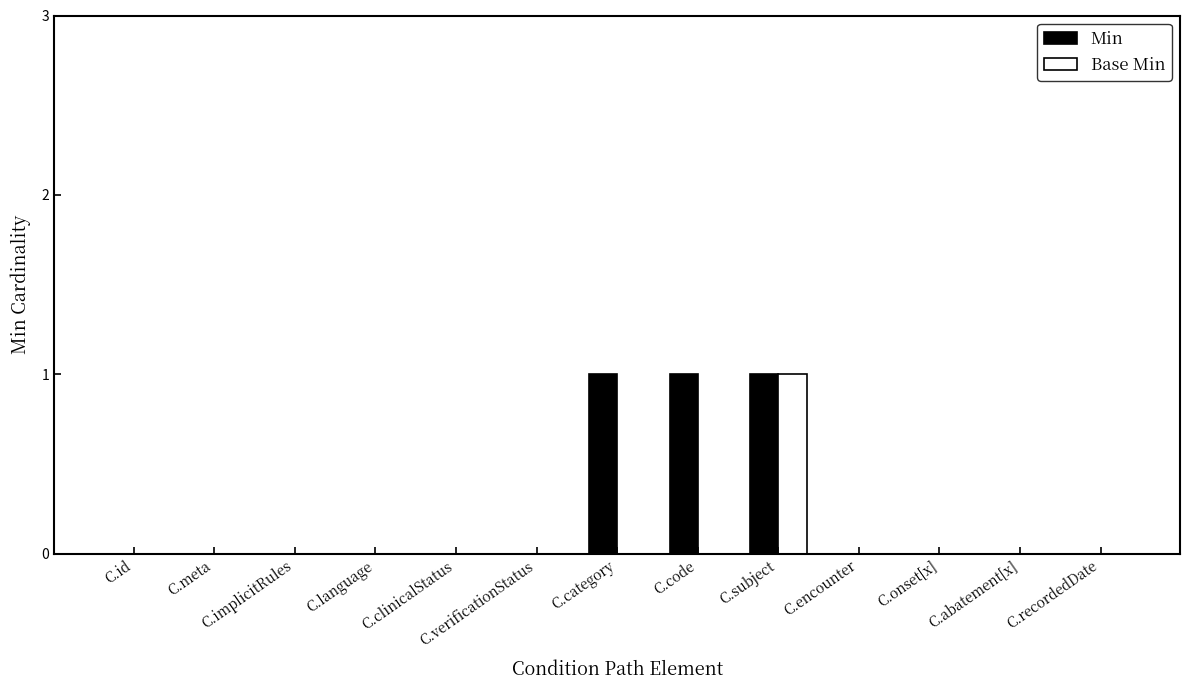

At which category is the sum across all series the highest?

C.subject